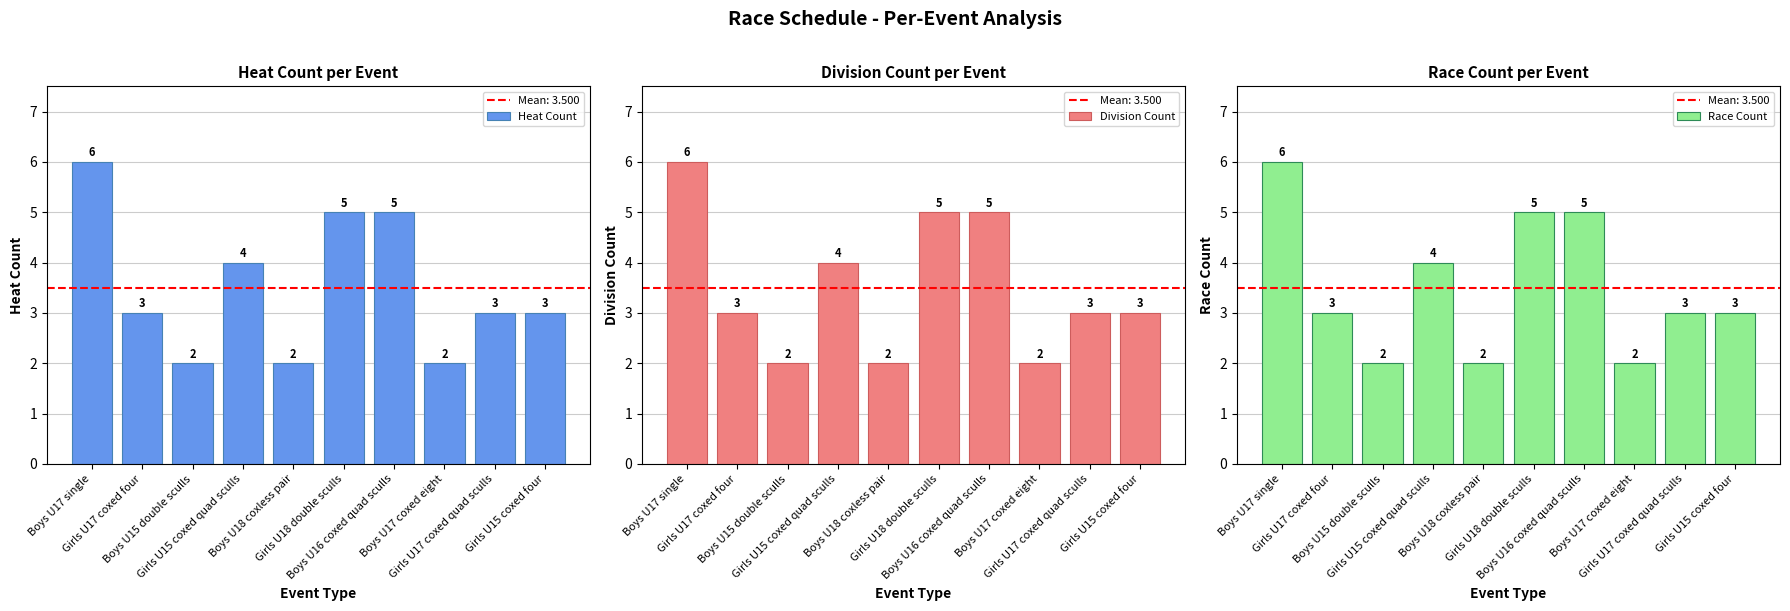

How many data points does each series have?

10